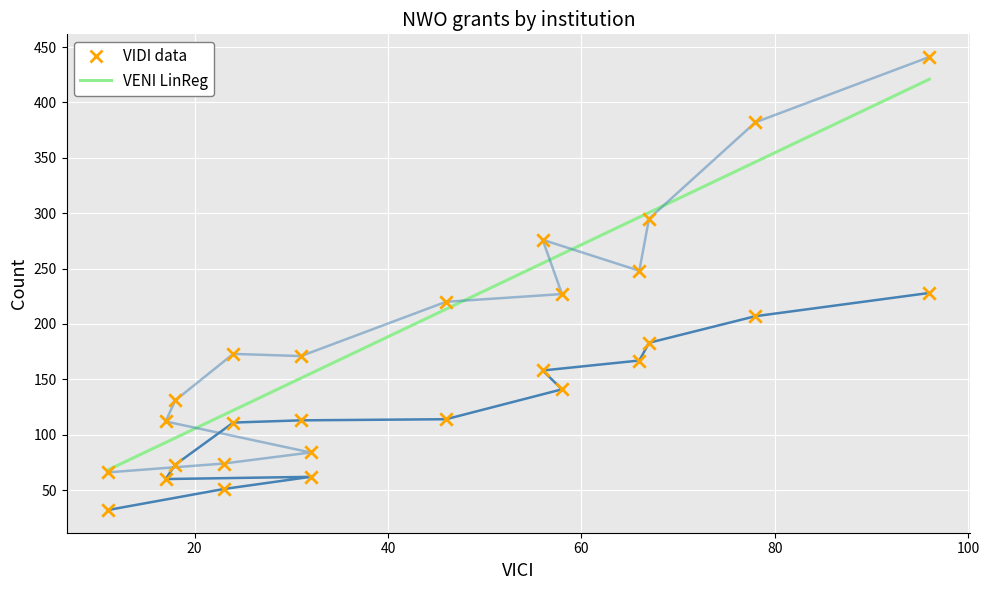

Which series has the largest total across all categories?

VENI